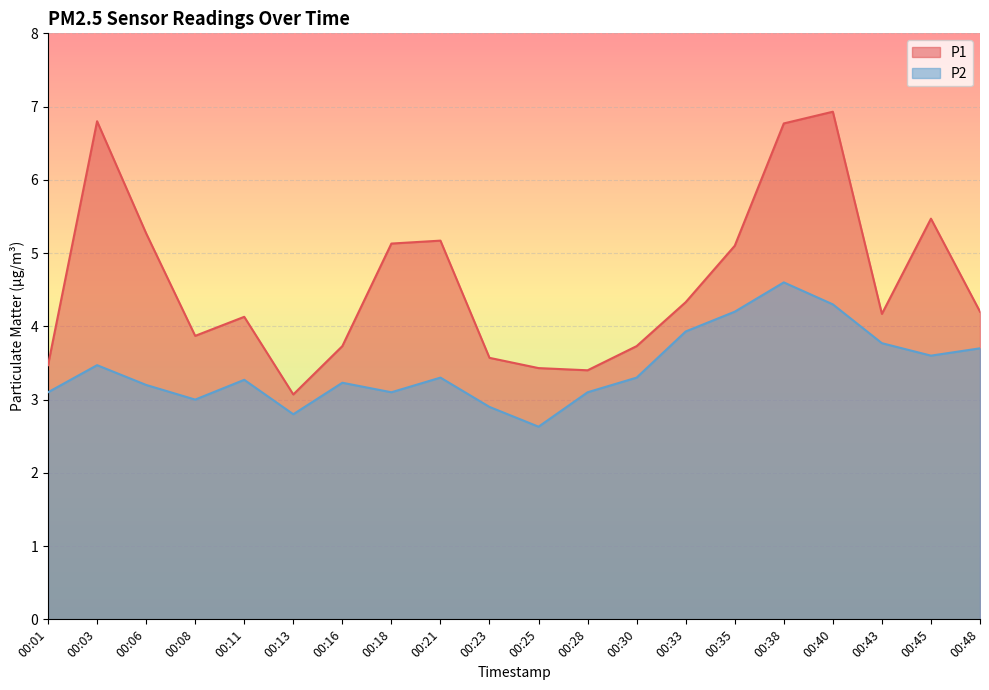

What is the value of the P2 point at the 10th from the left?

2.9